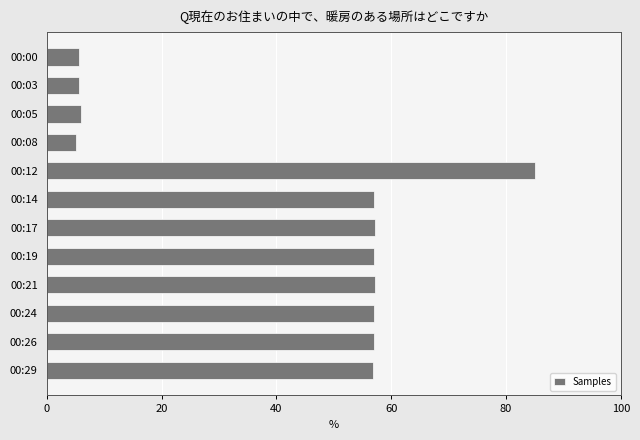

How many data points are less than 56?

4